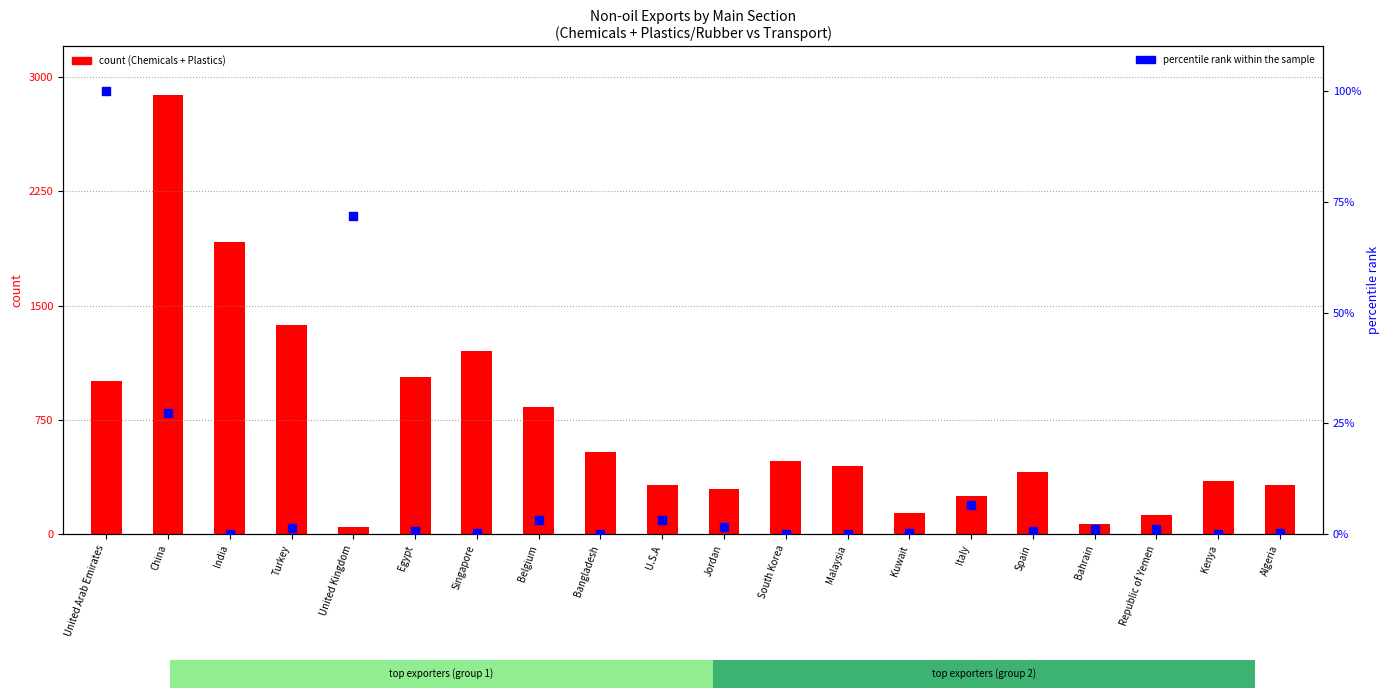

What are all the series names shown in the legend?

count, percentile rank within the sample